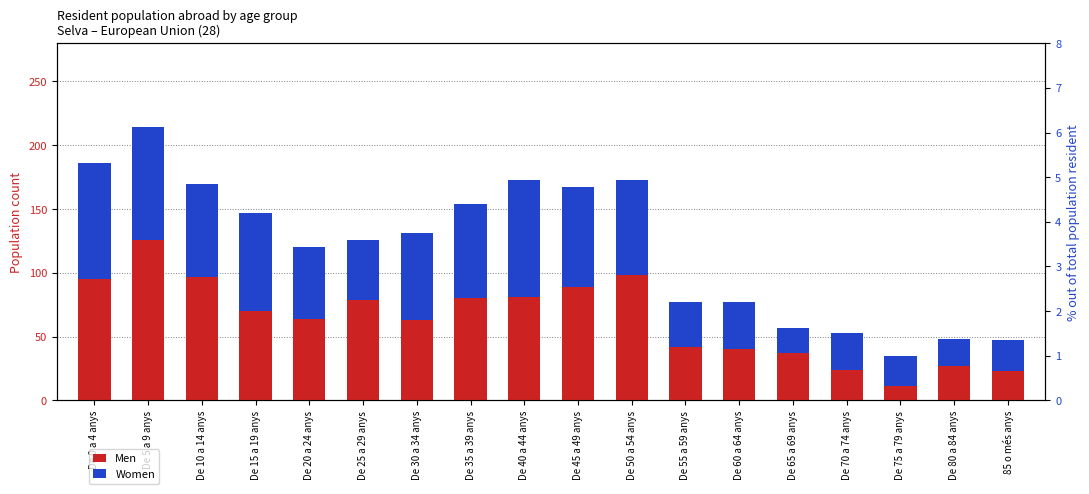

What is the label of the 5th bar from the left?

De 20 a 24 anys